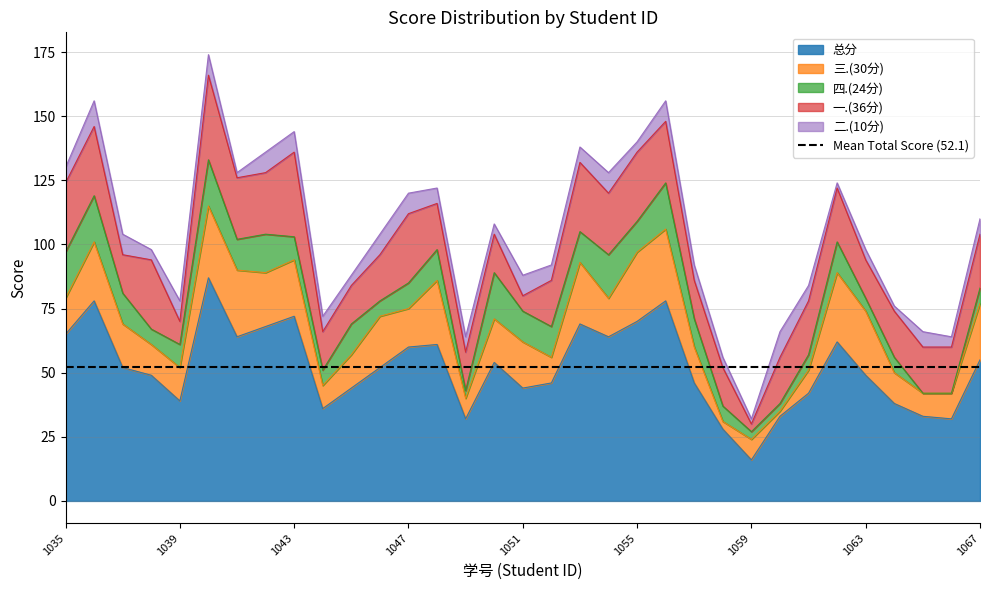

What is the difference between the maximum and second lowest values in the 总分 series?

59